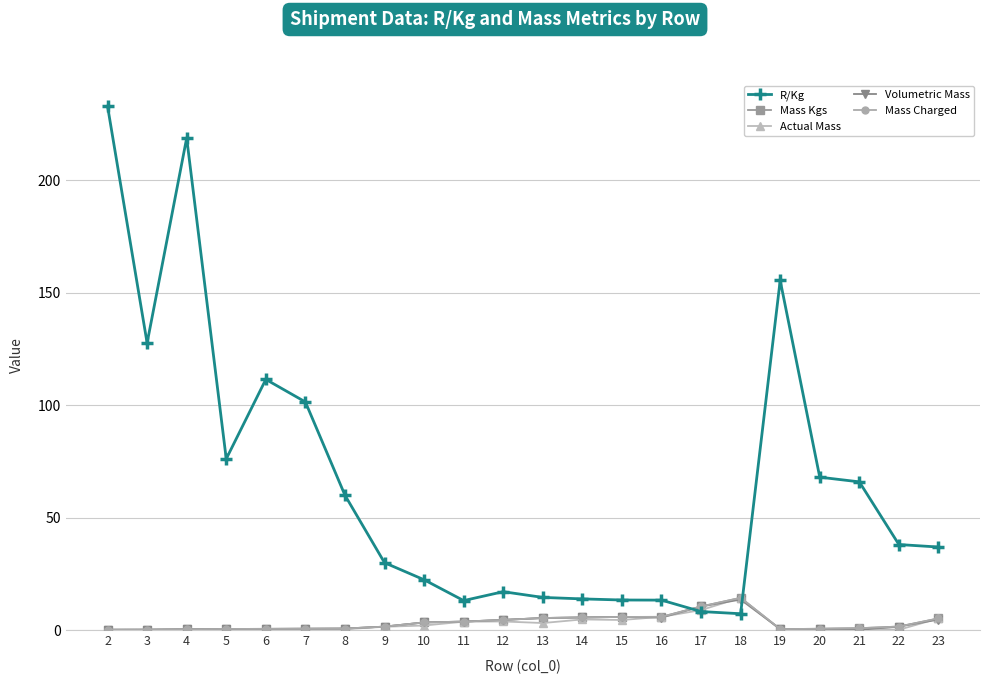

The Actual Mass series shows 6.0 at 16. True or false?

True